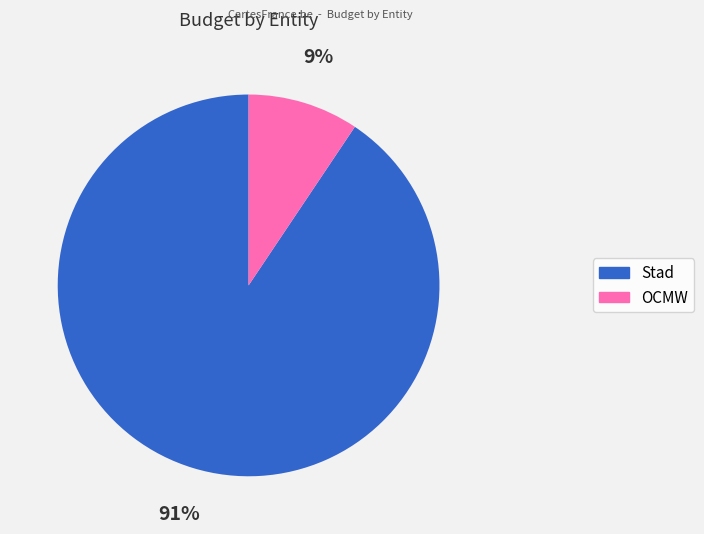

Is there a majority slice in this chart?

Yes